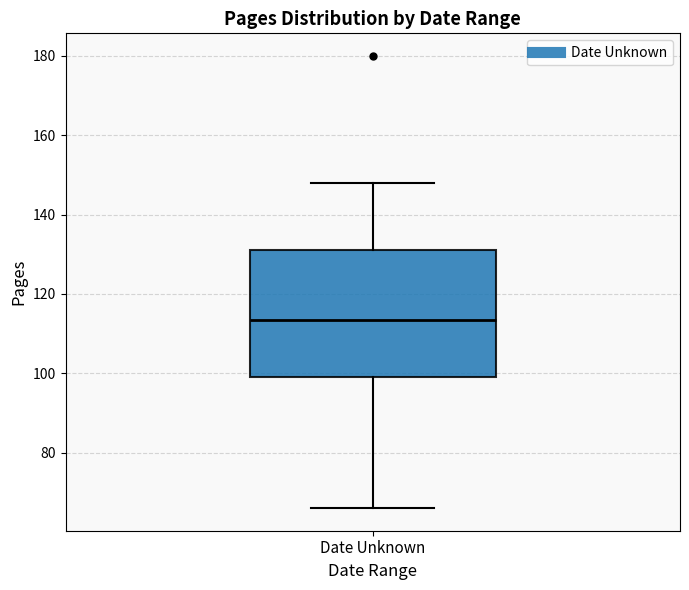

Read this box plot against the y-axis: the position of the median line, the range covered by the box, and the ends of both whiskers. The values are not printed on the chart, so give them approximately, as read against the axis.

median 114, box 100 to 132, whiskers 66 to 148